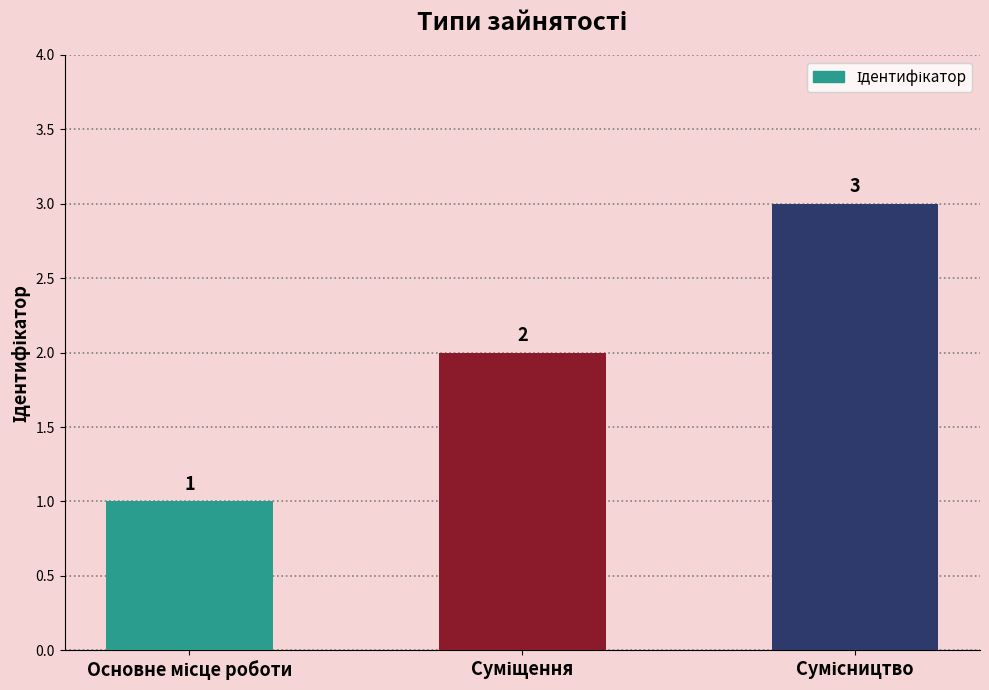

What is the maximum value shown in the chart?

3